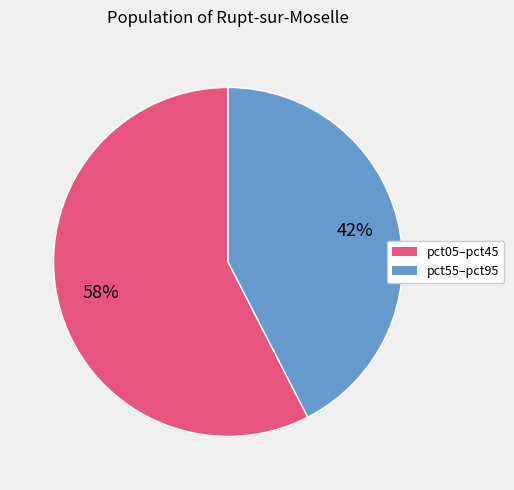

Is there any slice that represents more than half of the pie?

Yes